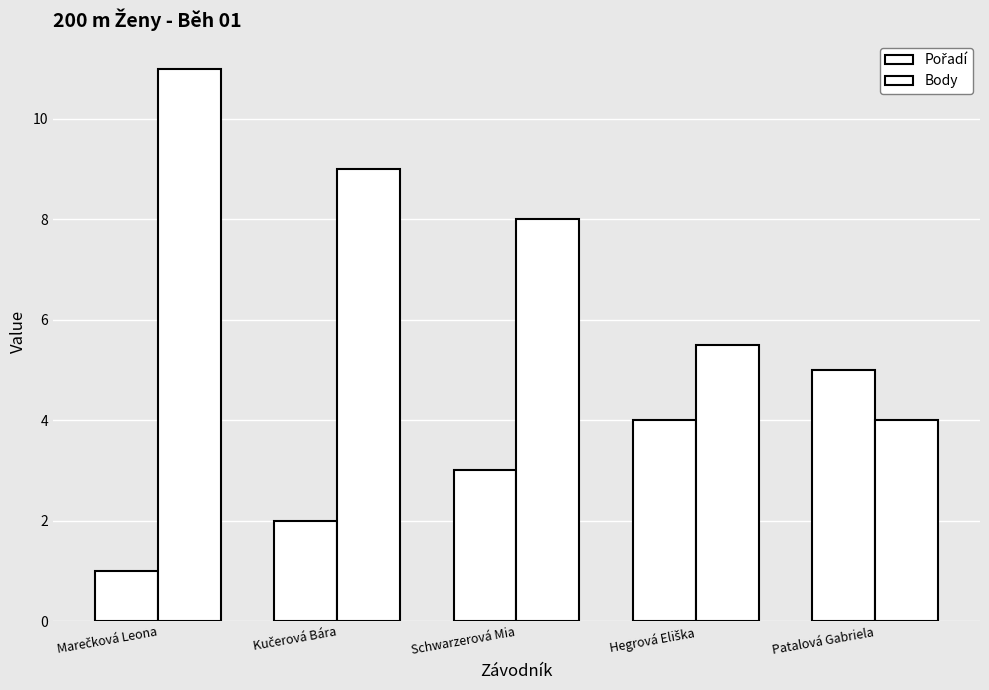

Between Schwarzerová Mia and Patalová Gabriela, which series saw the biggest shift?

Body